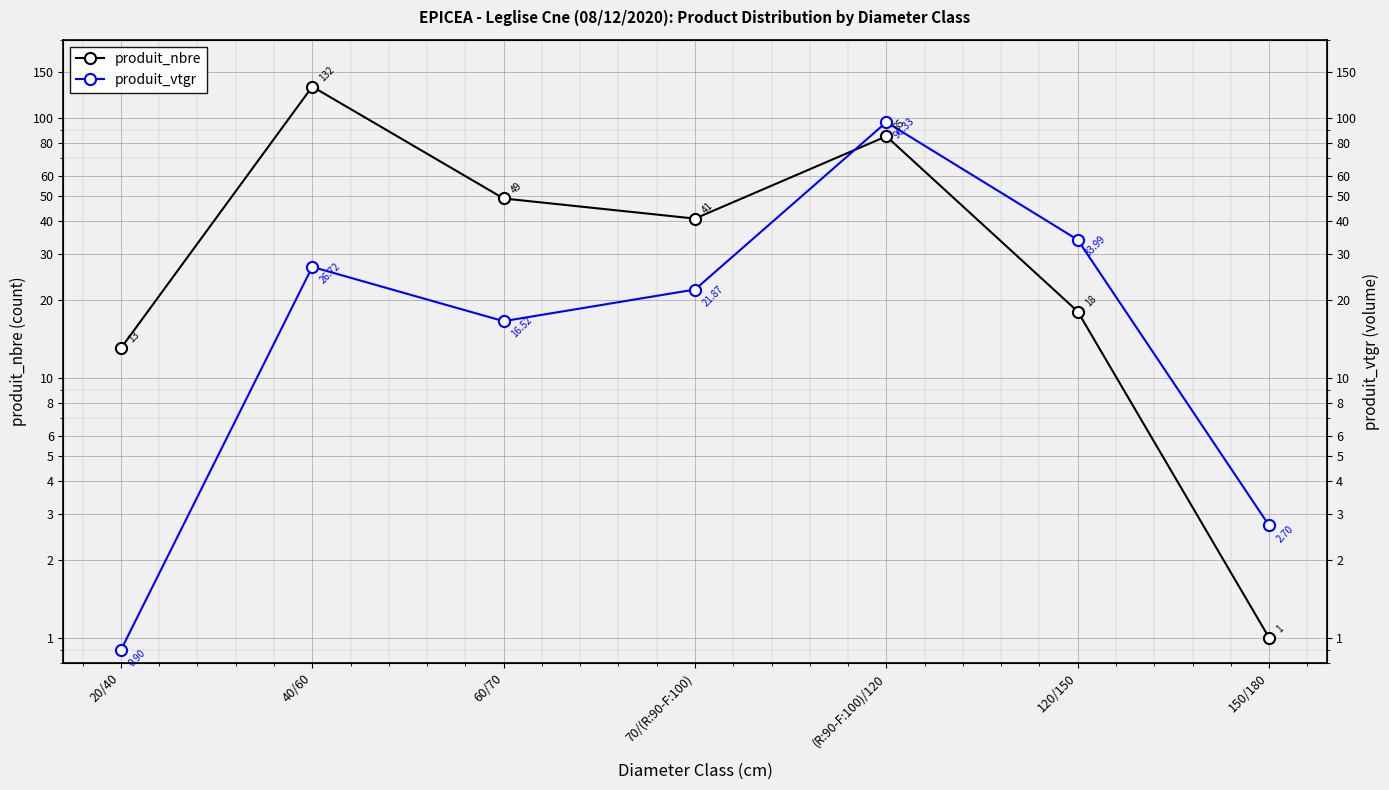

What are all the series names shown in the legend?

produit_nbre, produit_vtgr